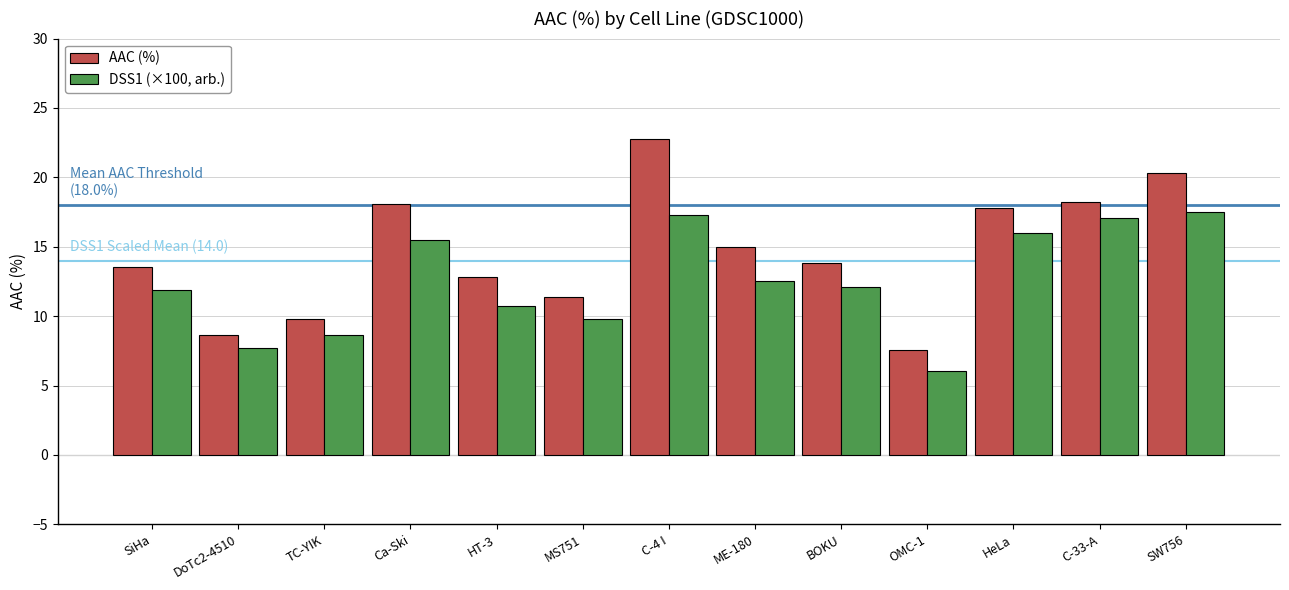

Is the value of AAC (%) at TC-YIK greater than the value of DSS1 (×100, arb.) at HT-3?

No